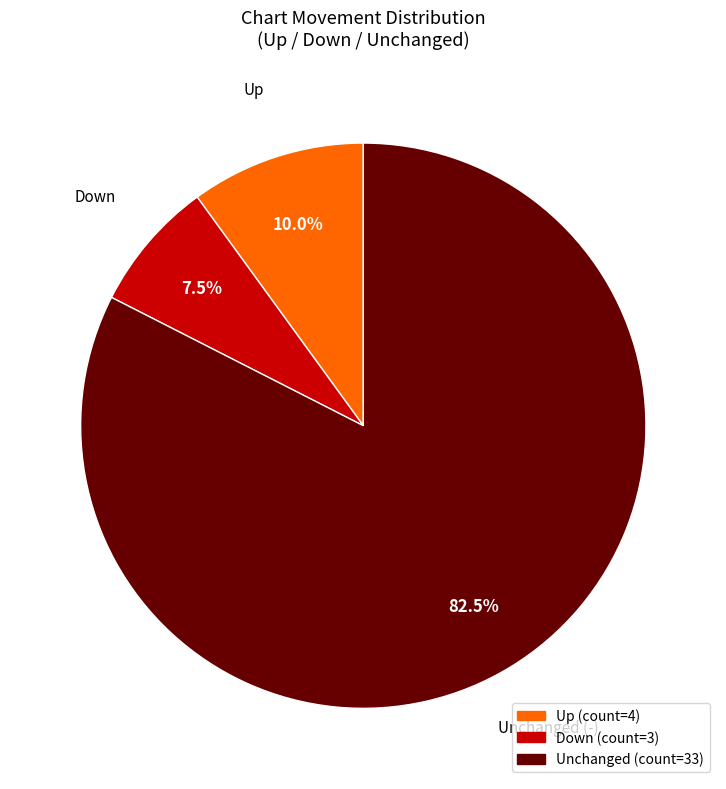

Is there any slice that represents more than half of the pie?

Yes